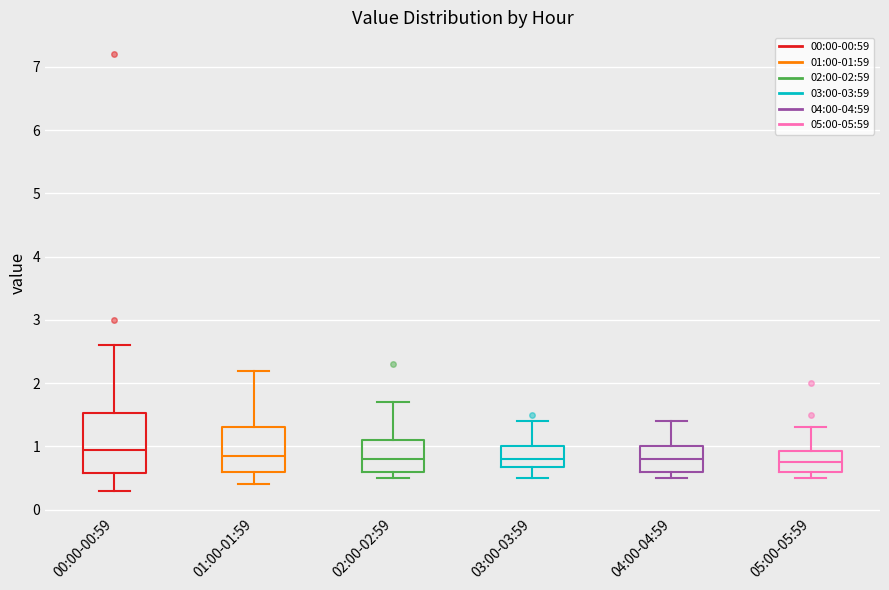

Reading left to right, read every box against the y-axis: the position of its median line, the range the box covers, and the ends of its whiskers. The values are not printed on the chart, so give them approximately, as read against the axis.

00:00-00:59: median 1.0, box 0.6 to 1.5, whiskers 0.3 to 2.6
01:00-01:59: median 0.9, box 0.6 to 1.3, whiskers 0.4 to 2.2
02:00-02:59: median 0.8, box 0.6 to 1.1, whiskers 0.5 to 1.7
03:00-03:59: median 0.8, box 0.7 to 1.0, whiskers 0.5 to 1.4
04:00-04:59: median 0.8, box 0.6 to 1.0, whiskers 0.5 to 1.4
05:00-05:59: median 0.8, box 0.6 to 0.9, whiskers 0.5 to 1.3